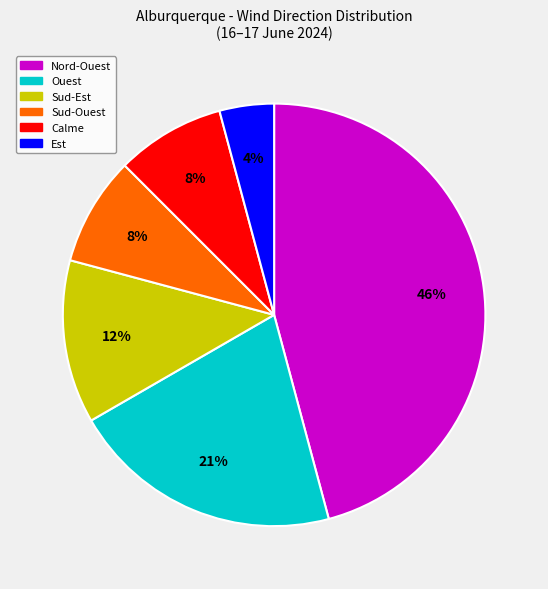

To the nearest percent, what is the difference between the largest and smallest slice percentages?

42%